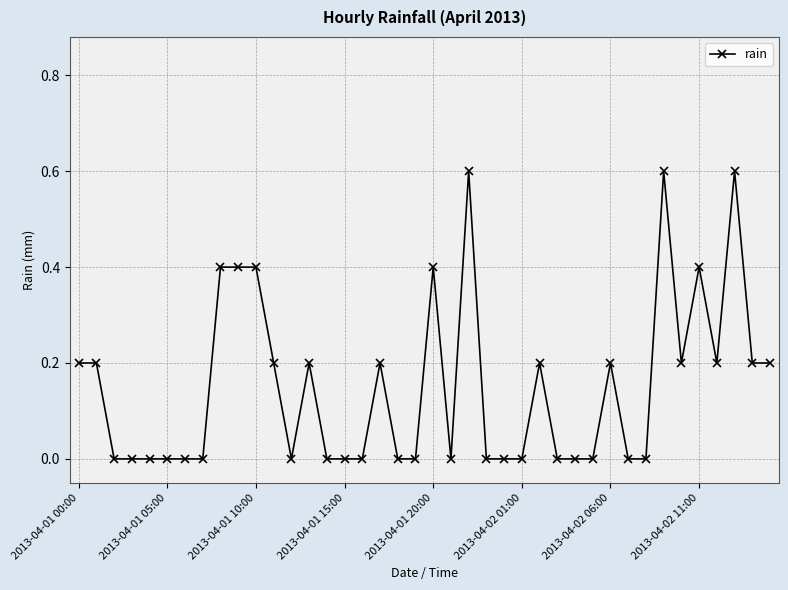

How many lines are shown in the chart?

1